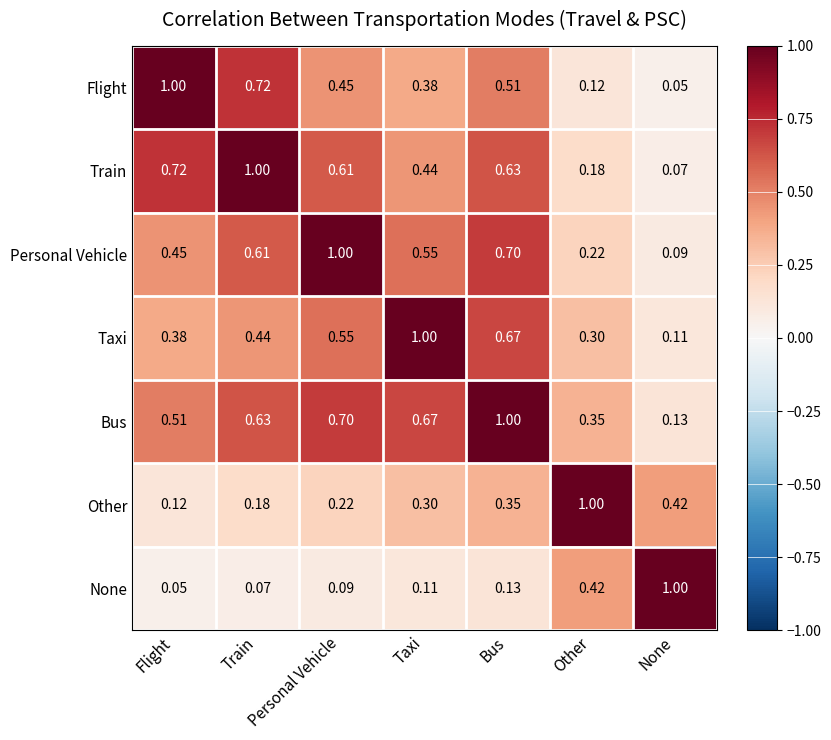

What is the spread (max minus min) of values at Personal Vehicle?

0.9